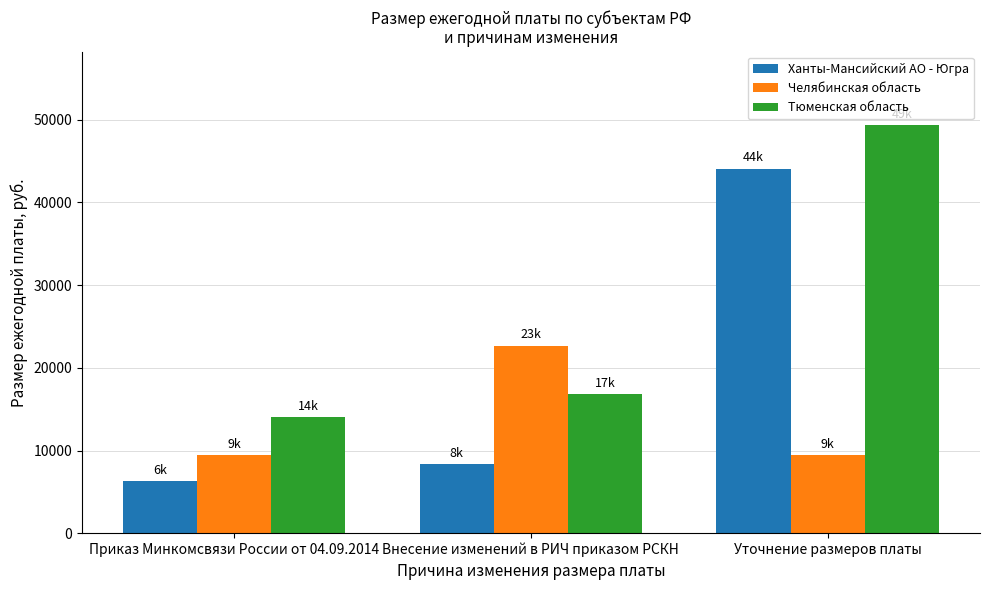

Count the number of categories in the chart.

3